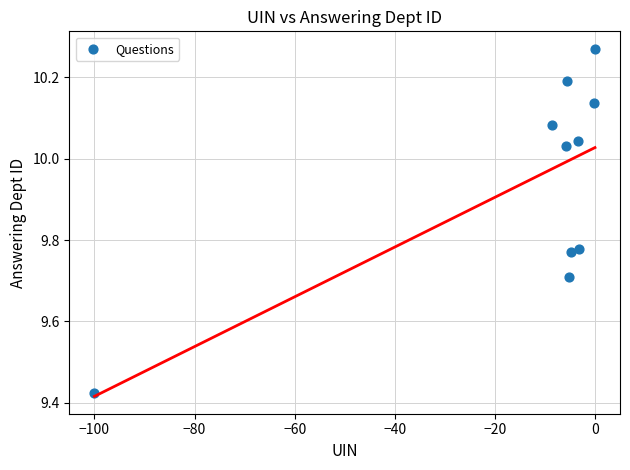

What is the range of Y values (max minus min)?

0.8